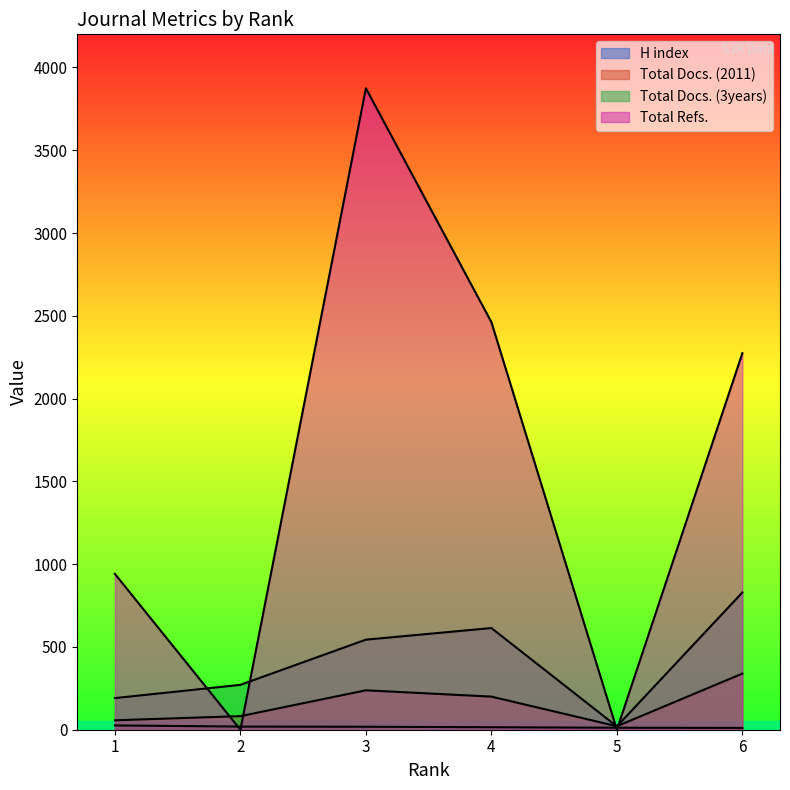

Read the Total Docs. (3years) value at 5.

20